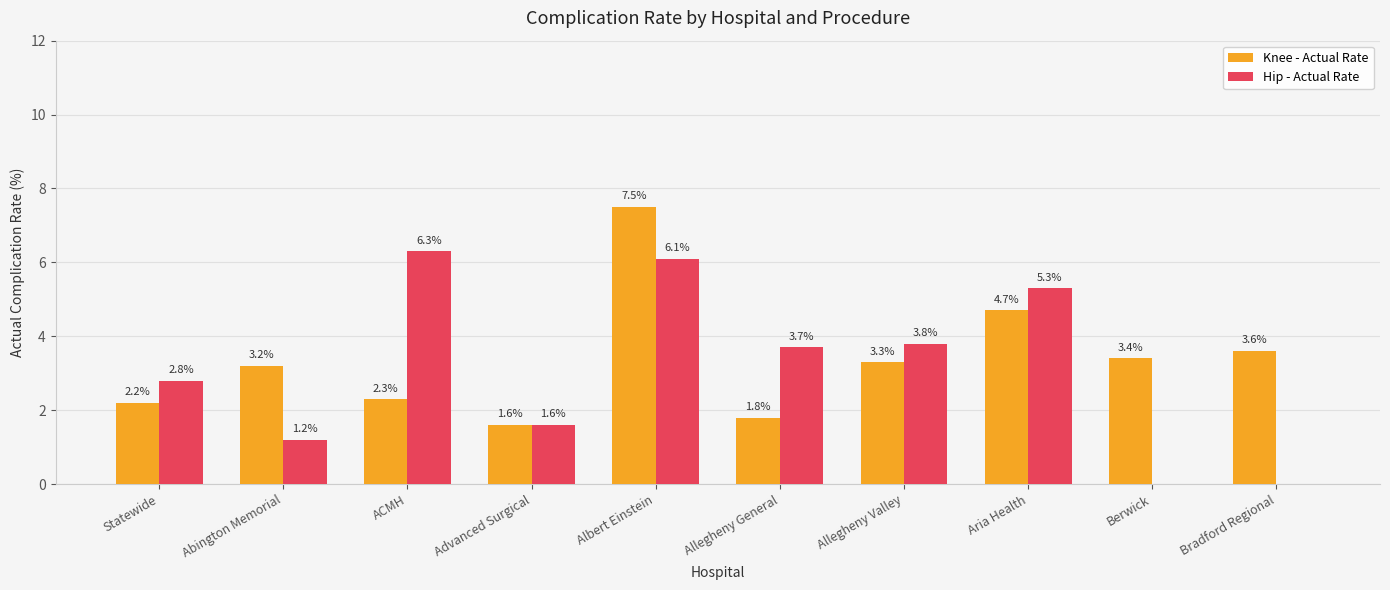

Between Albert Einstein and Aria Health, which series saw the biggest shift?

Knee - Actual Rate